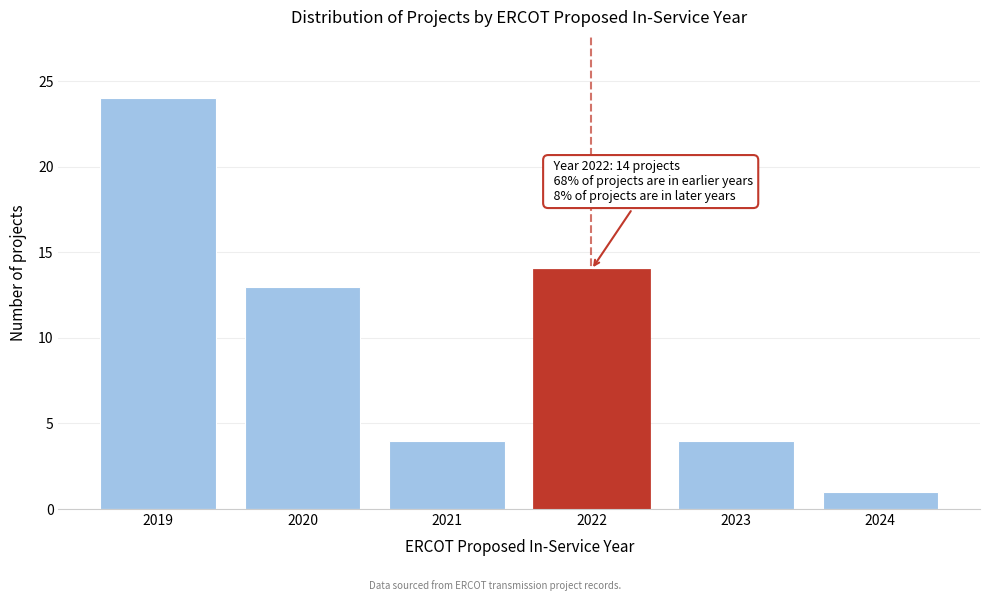

Which range on the x-axis has the tallest bar?

2018.5 to 2019.5